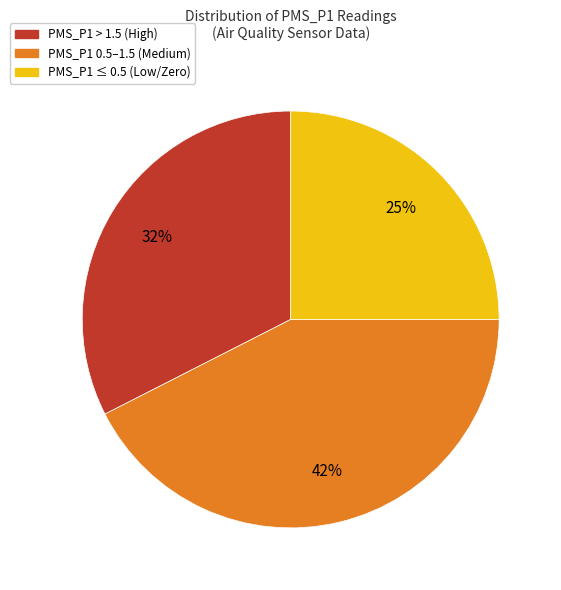

To the nearest percent, what is the average slice percentage?

33%